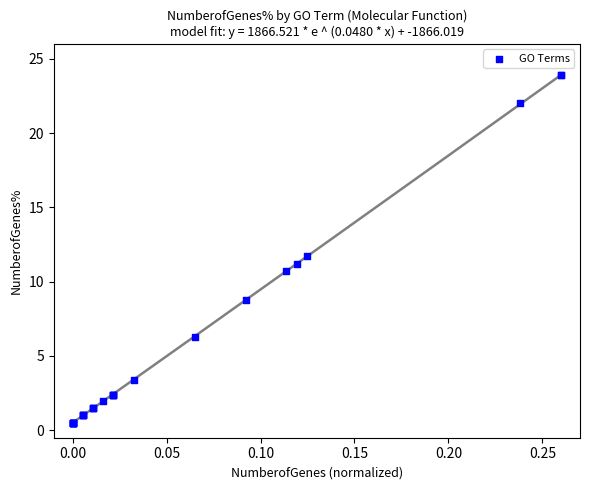

What Y value in the scatter plot is closest to 12?

11.7